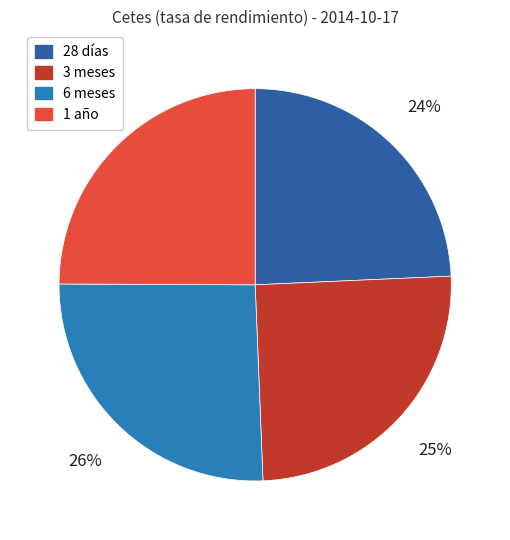

What is the ratio of the value at 28 días to the value at 1 año?

1.0